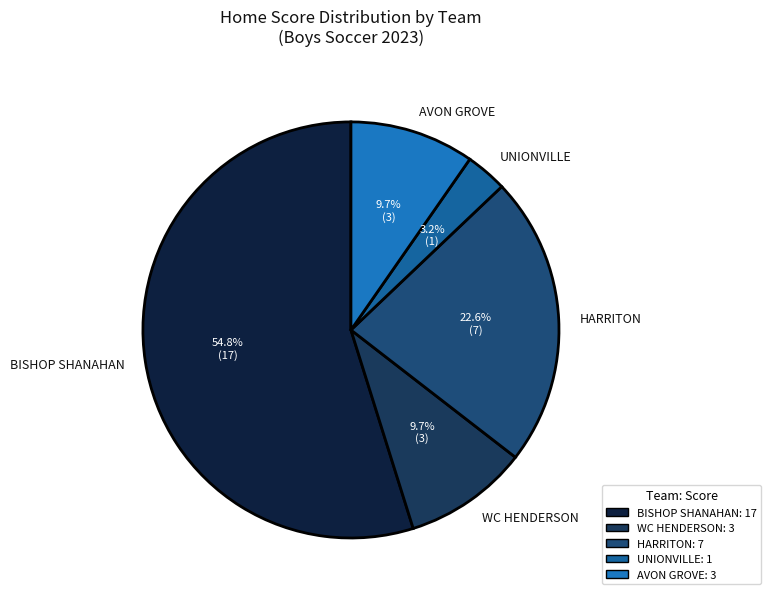

What percentage do UNIONVILLE and HARRITON together represent?

25.8%